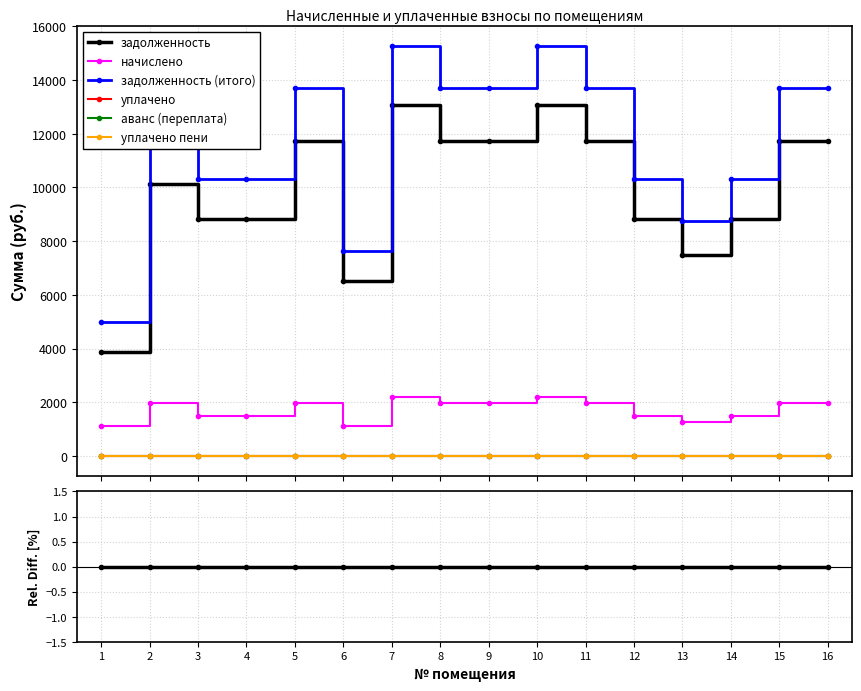

Does the chart have visible grid lines?

Yes